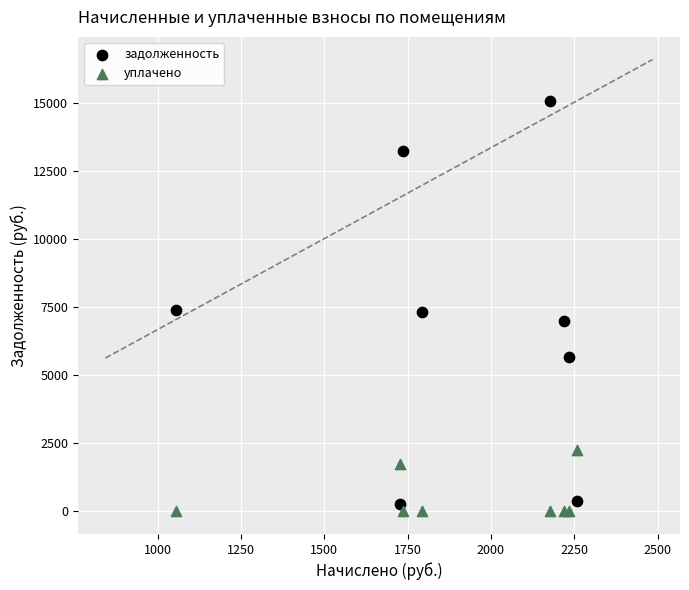

What are all the series names shown in the legend?

задолженность, уплачено